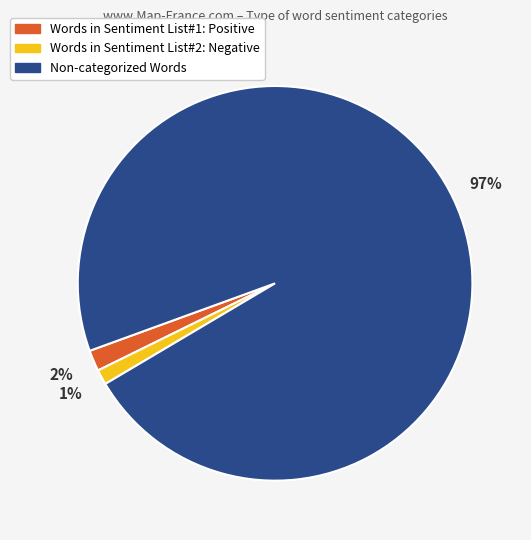

Do Non-categorized Words and Words in Sentiment List#1: Positive together represent more than half of the pie?

Yes